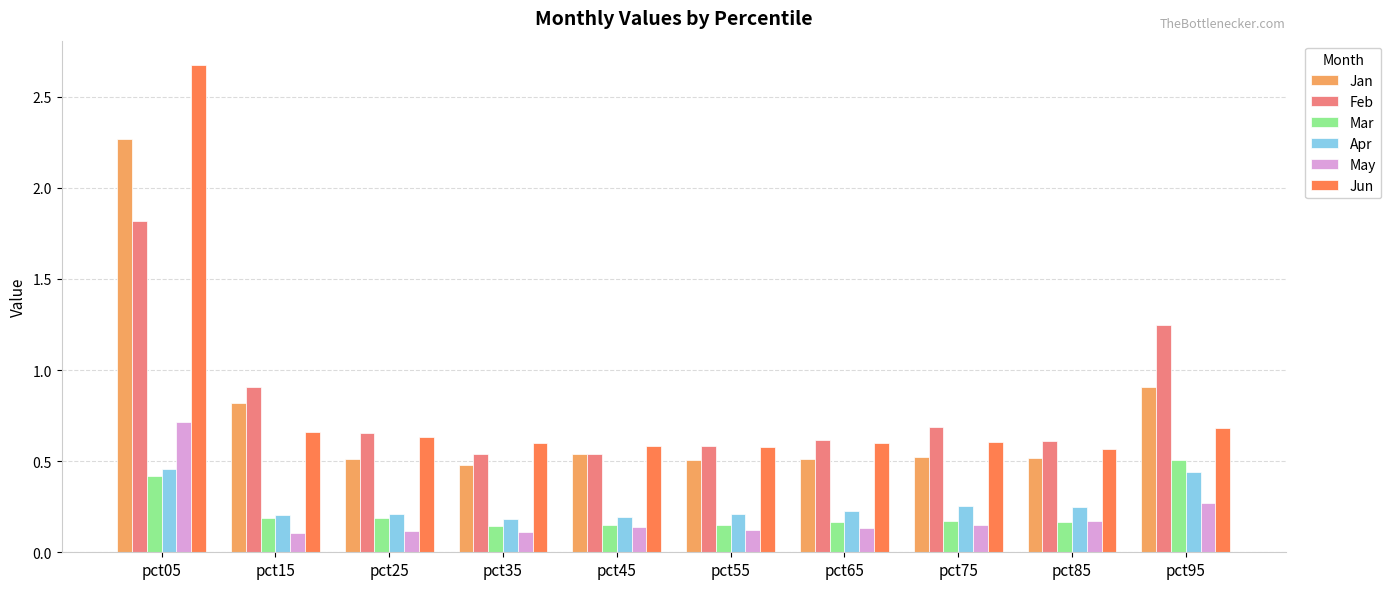

True or false: Jun has a value of 0.6 at pct35.

True